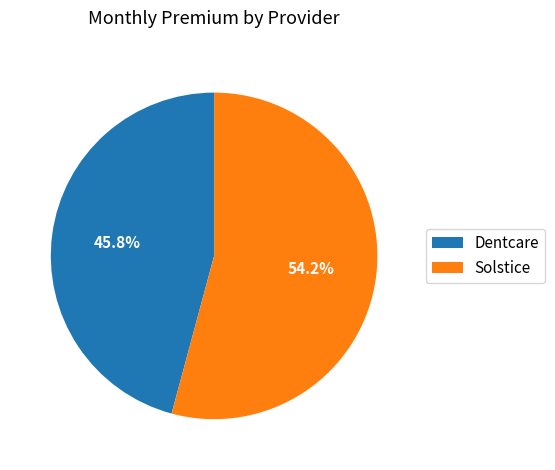

Rank the categories by value from lowest to highest.

Dentcare, Solstice